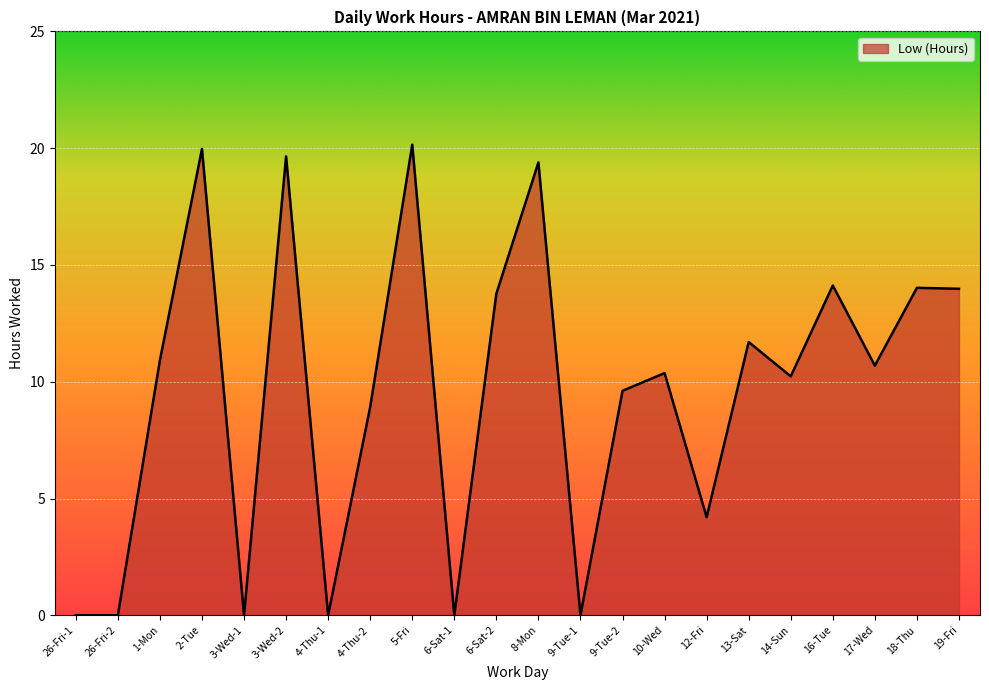

What is the sum of the values at 3-Wed-2 and 6-Sat-2?

33.4